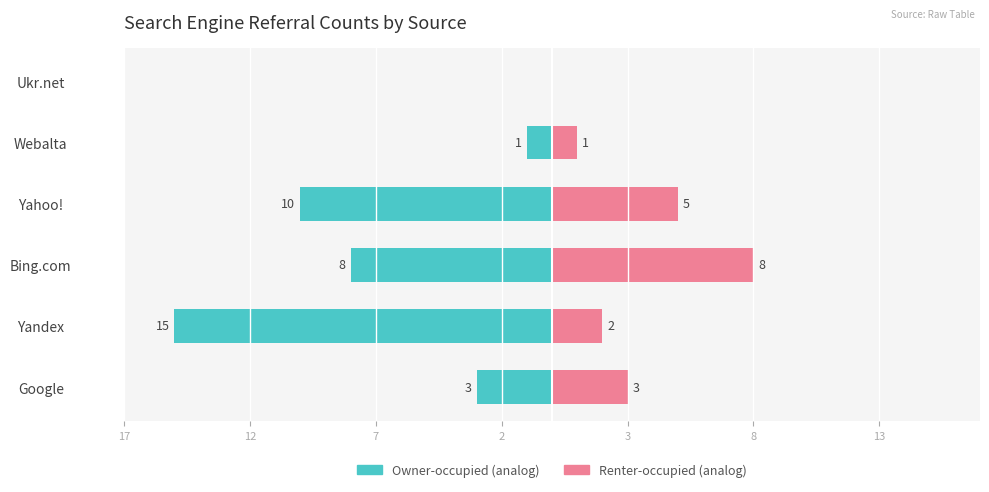

True or false: Renter-occupied has a value of 3 at Yandex.

False